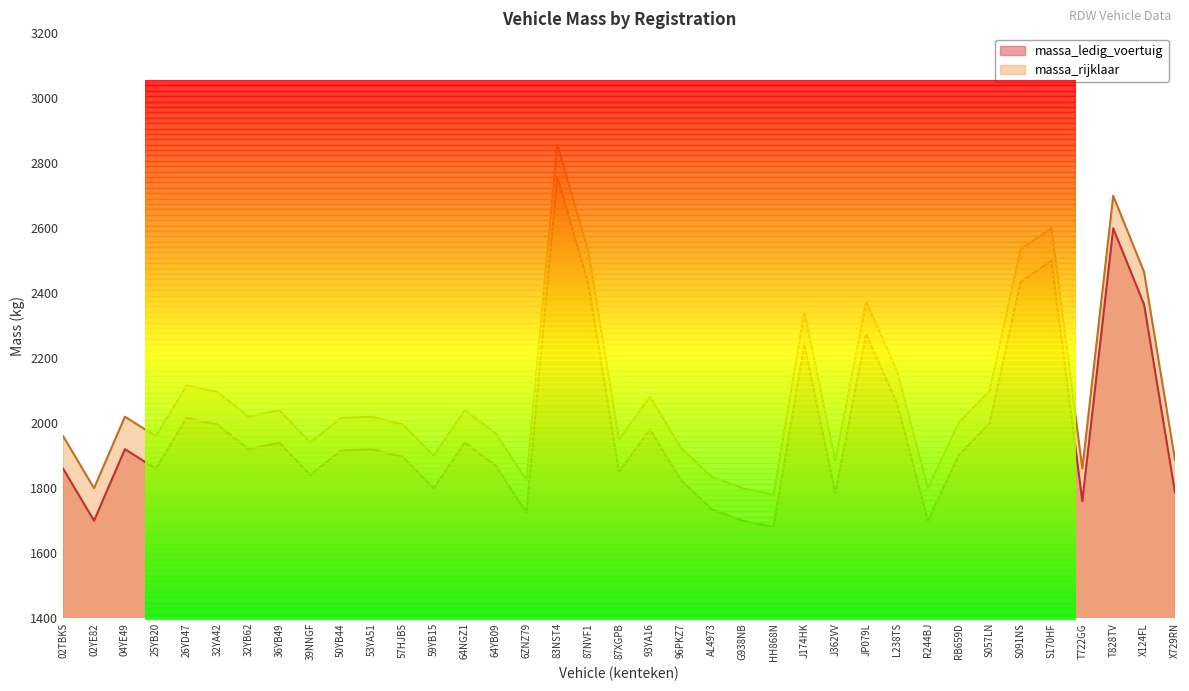

At which label does massa_ledig_voertuig reach its minimum?

HH868N